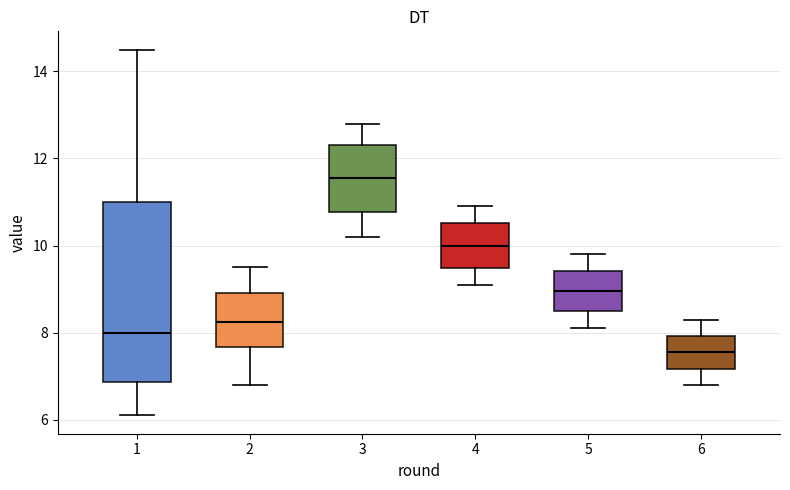

Where is the upper edge of the box at x = 4 on the y-axis? The values are not printed on the chart, so give them approximately, as read against the axis.

10.6